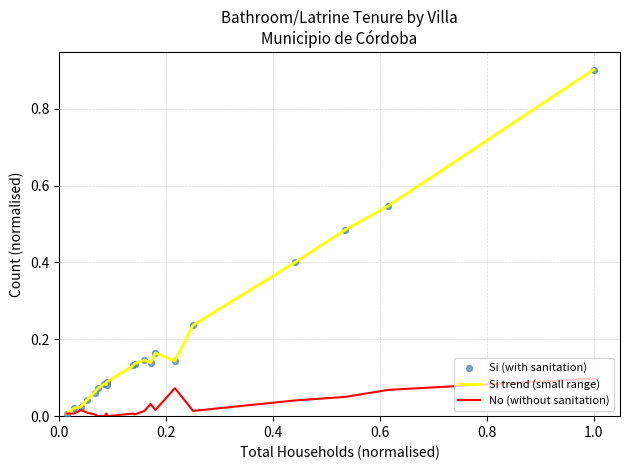

Which series has the largest total across all categories?

Si trend (small range)